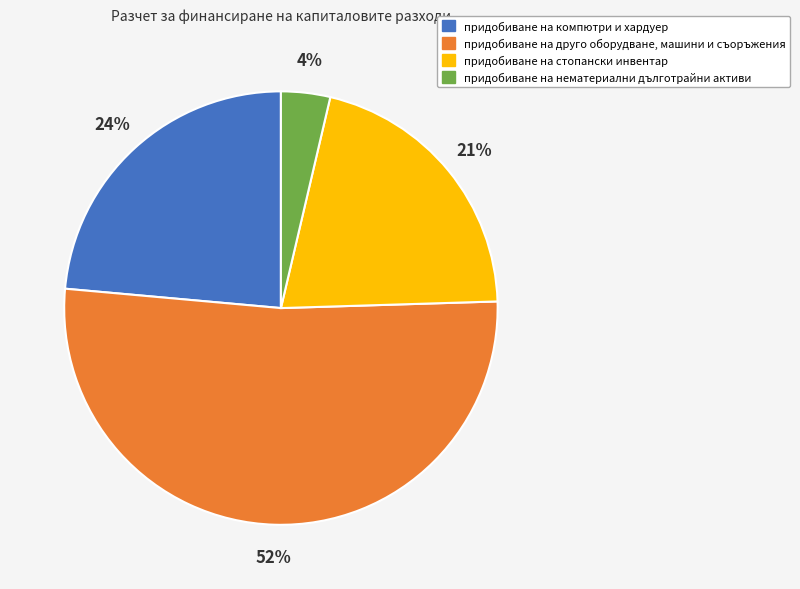

How many slices are in this pie chart?

4